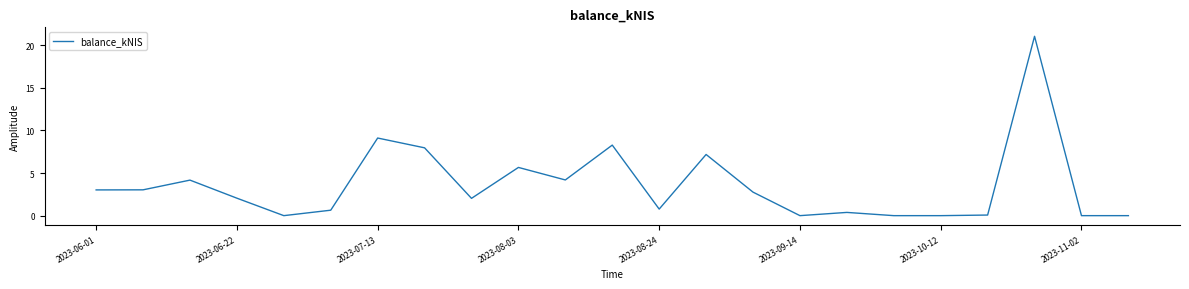

Is this an area chart (filled region under the line)?

No